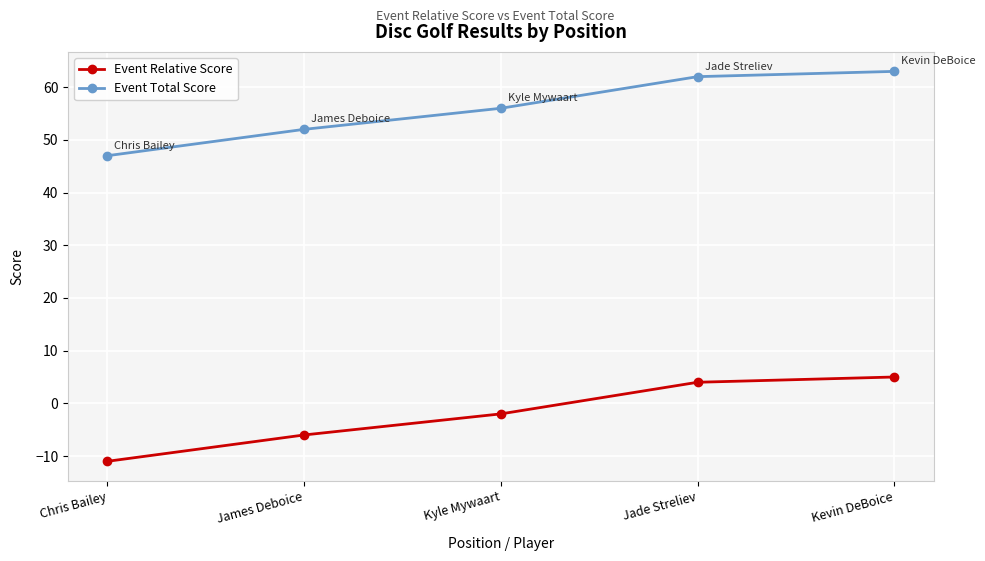

What is the sum of the Event Total Score values at Kevin DeBoice and Chris Bailey?

110